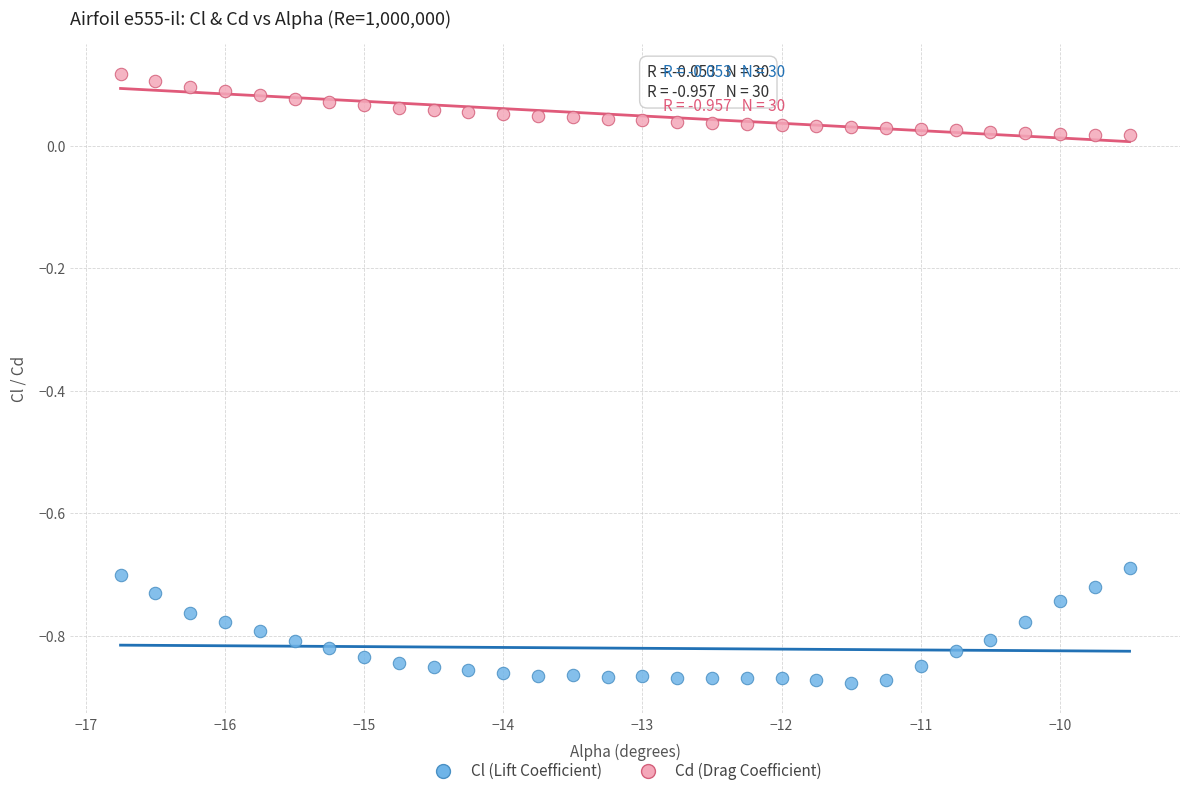

What are all the series names shown in the legend?

Cl (Lift Coefficient), Cd (Drag Coefficient)